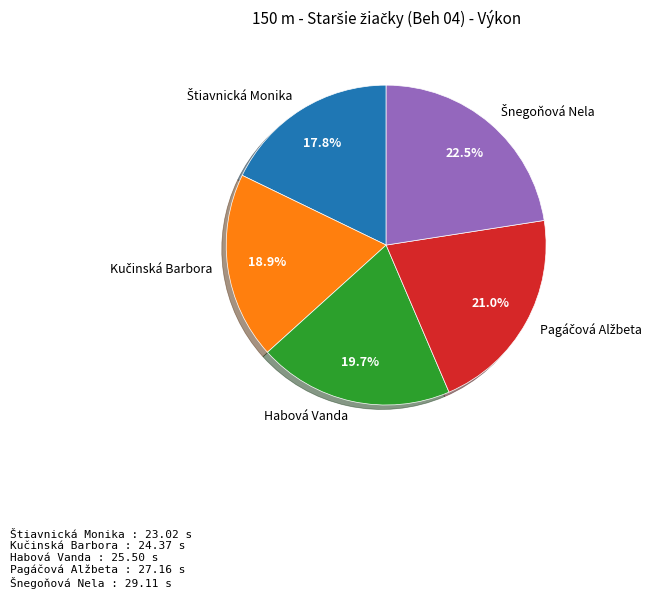

Is there a majority slice in this chart?

No